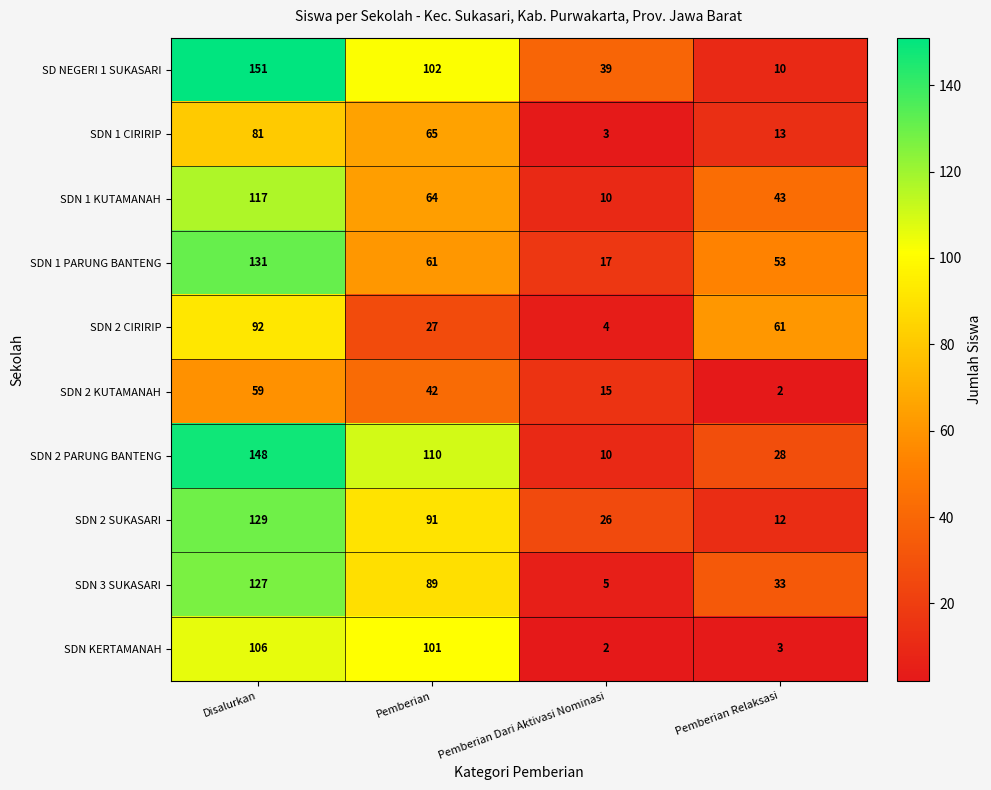

List the series in order of their peak value, lowest first.

SDN 2 KUTAMANAH, SDN 1 CIRIRIP, SDN 2 CIRIRIP, SDN KERTAMANAH, SDN 1 KUTAMANAH, SDN 3 SUKASARI, SDN 2 SUKASARI, SDN 1 PARUNG BANTENG, SDN 2 PARUNG BANTENG, SD NEGERI 1 SUKASARI